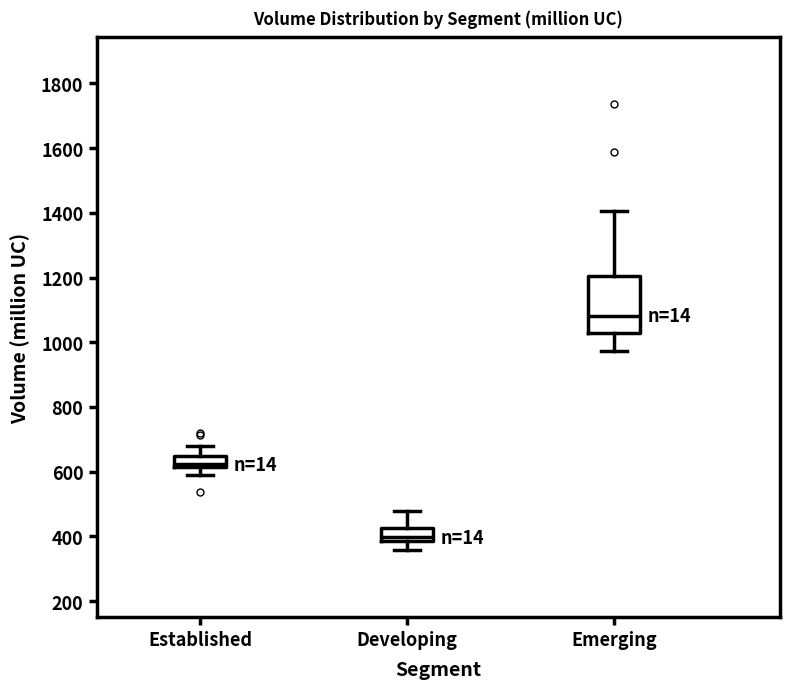

Which box has the lowest median line?

Developing